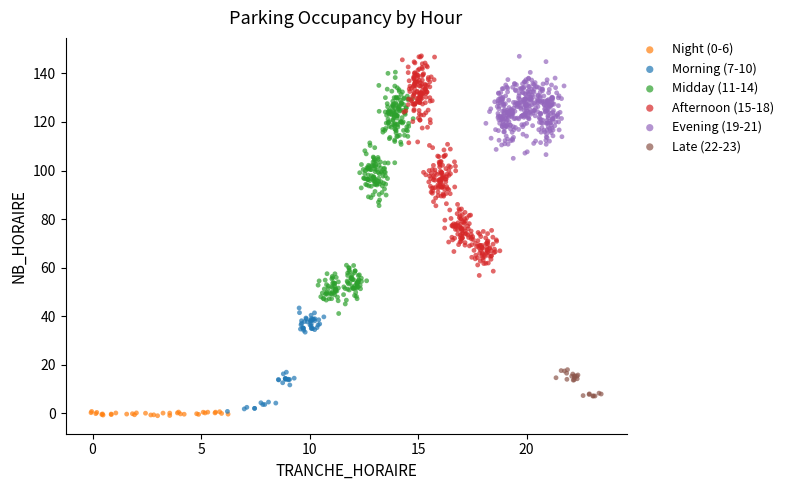

Which series has the widest spread of Y values?

Midday (11-14)